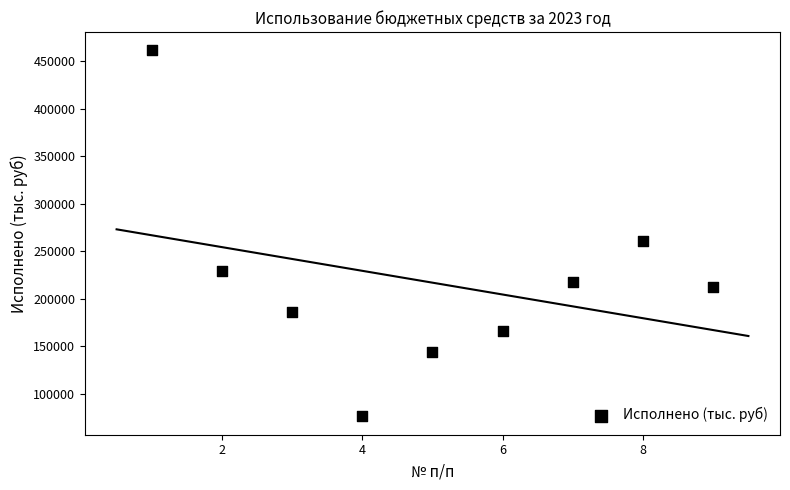

What Y value in the scatter plot is closest to 269004?

260490.8